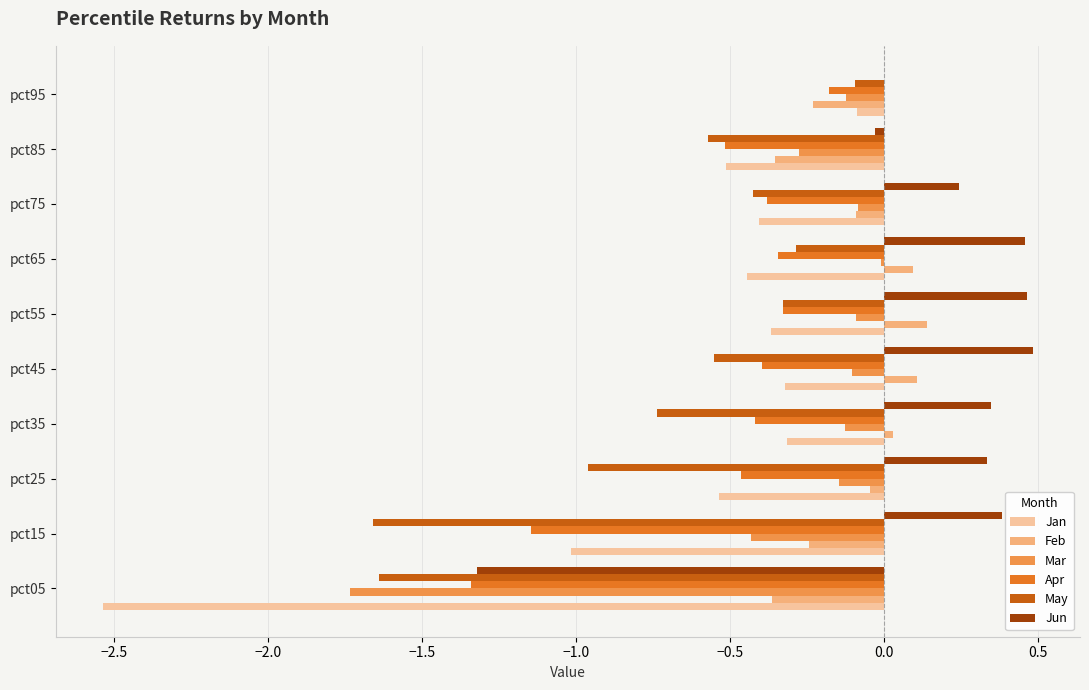

Is the value of Apr at pct65 greater than the value of Mar at pct65?

No